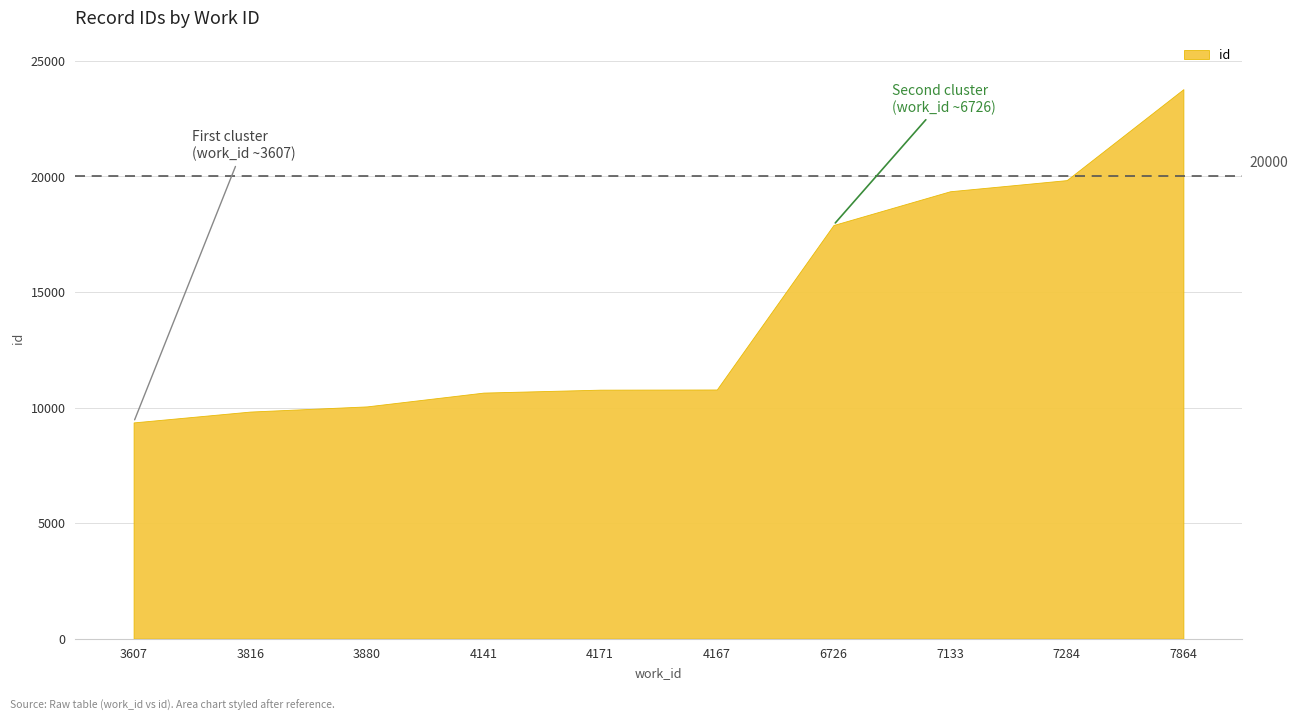

What is the difference between the maximum and minimum values?

14422